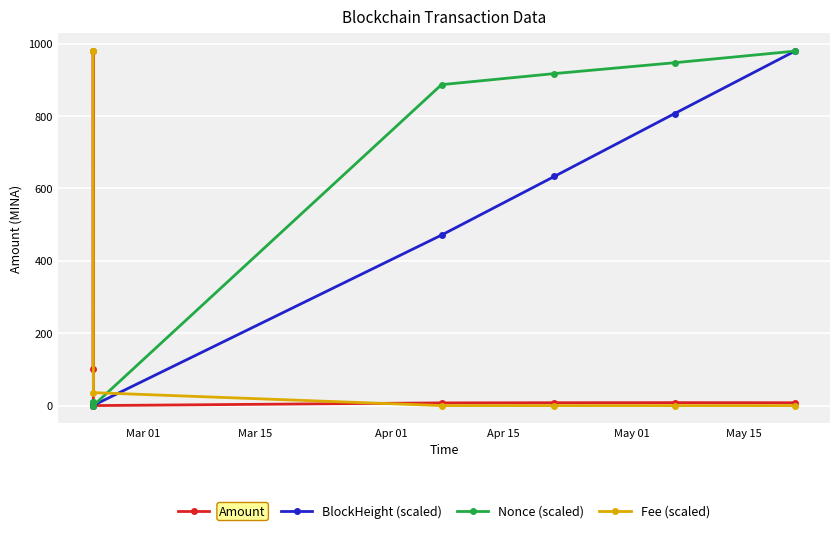

True or false: Nonce (scaled) and Fee (scaled) intersect in this chart.

True